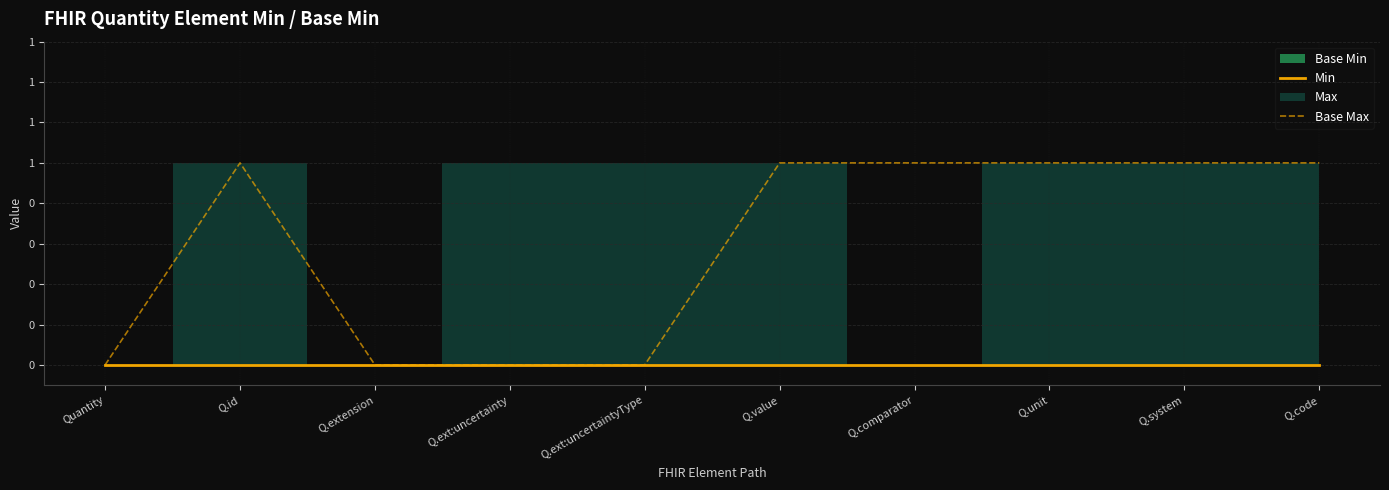

Does the chart display data point markers on the line(s)?

No